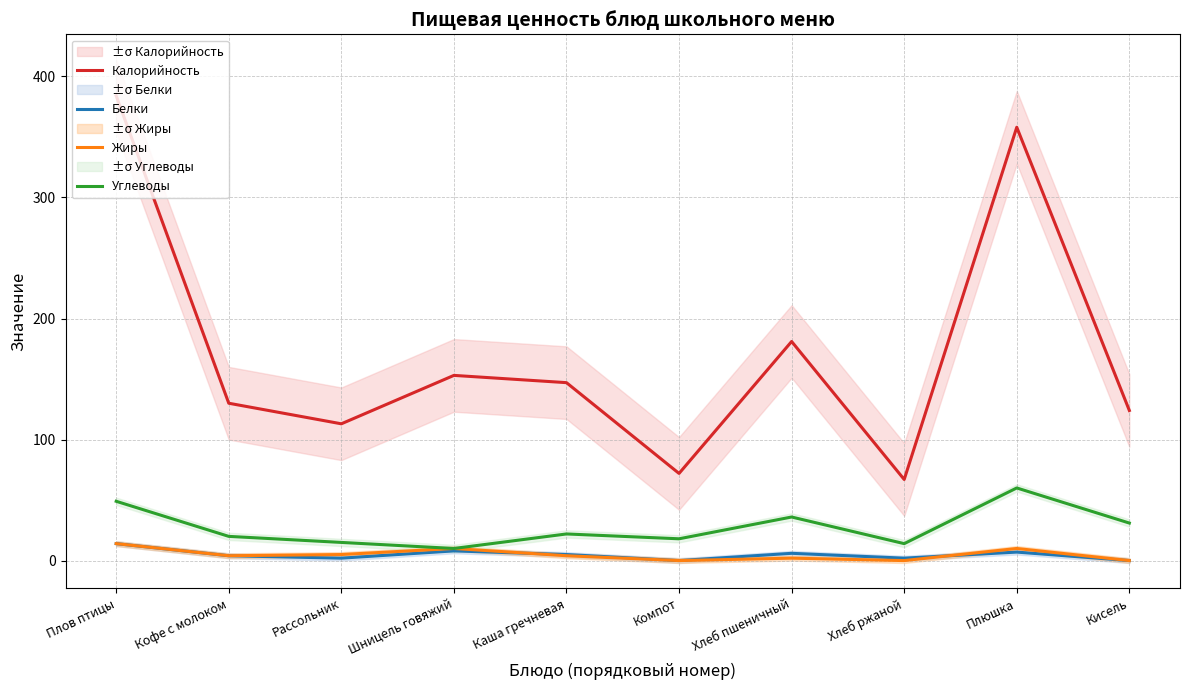

Reading left to right, extract all data points from this chart.

Калорийность: 384	130	113	153	147	72	181	67	358	124
Белки: 14	4	2	8	5	0	6	2	7	0
Жиры: 14	4	5	10	4	0	2	0	10	0
Углеводы: 49	20	15	10	22	18	36	14	60	31